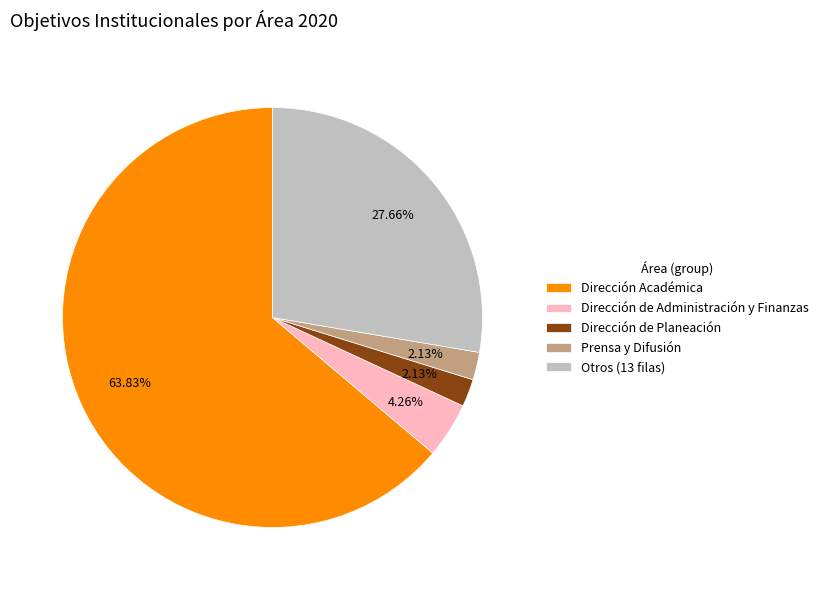

Which slice is the largest?

Dirección Académica